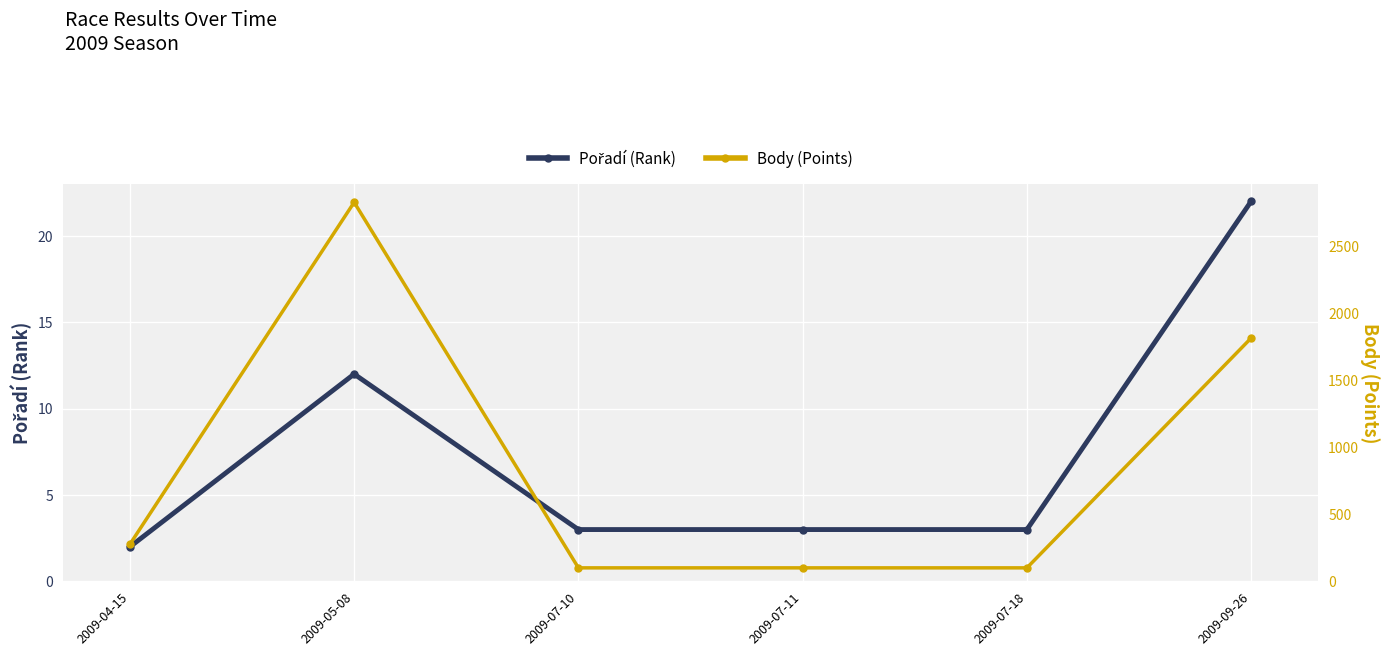

True or false: Pořadí (Rank) and Body (Points) cross at least once.

False